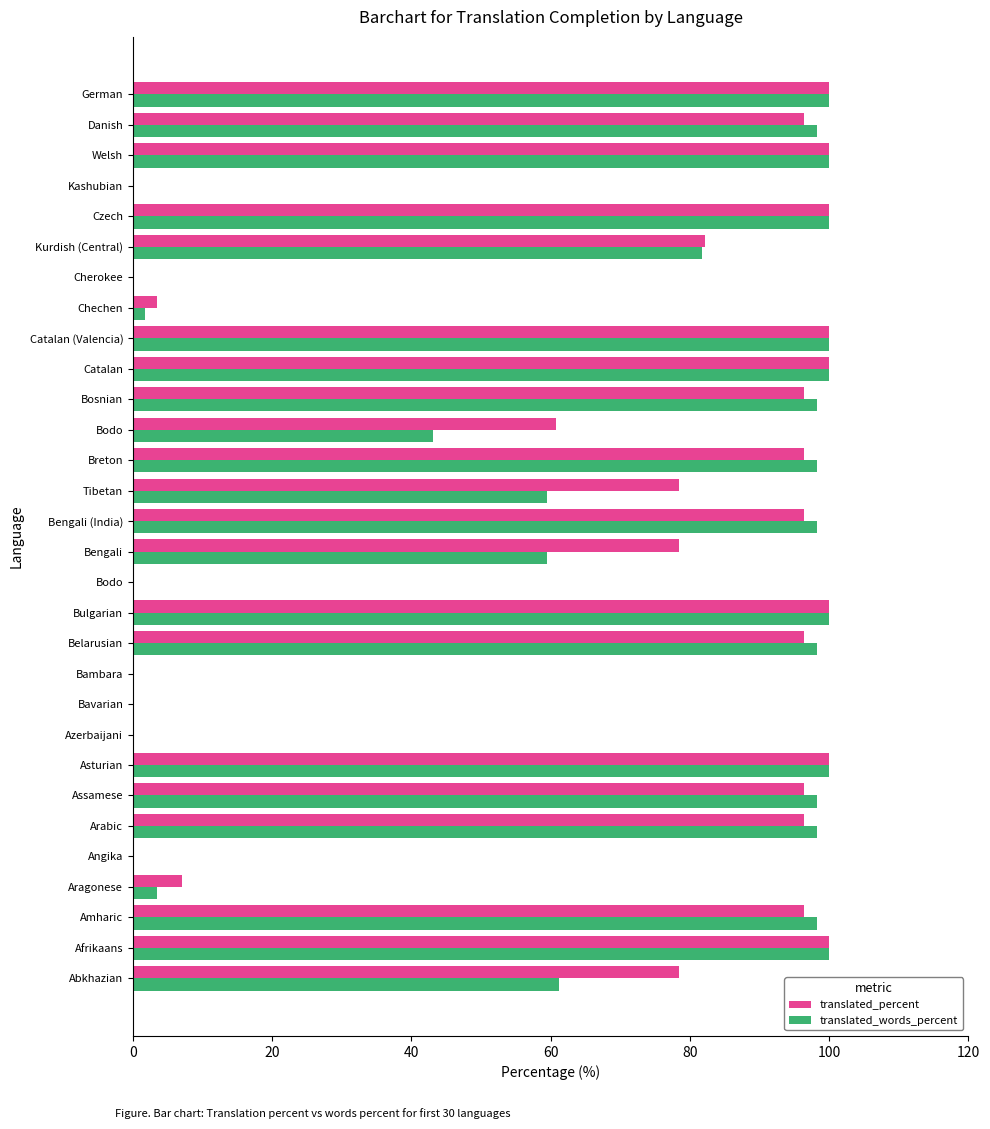

What is the sum of all translated_percent values?

1960.1